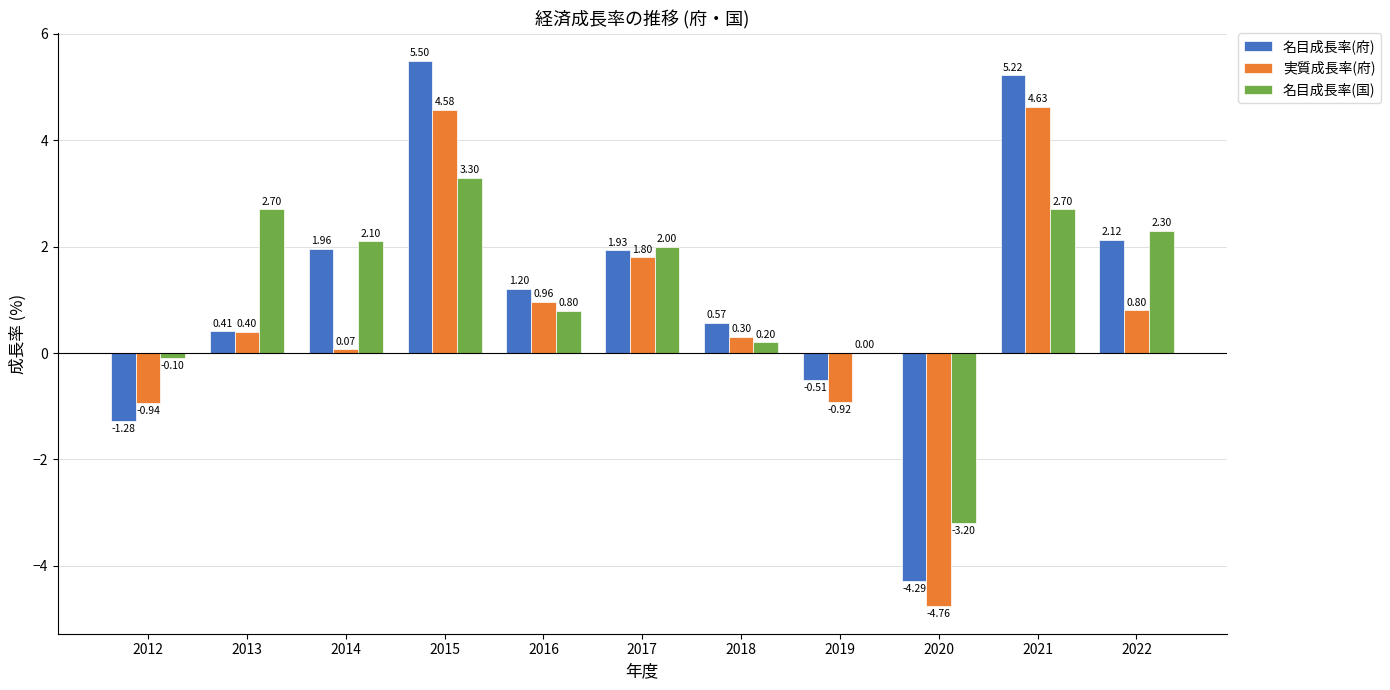

What is the average value of the 名目成長率(国) series?

1.2